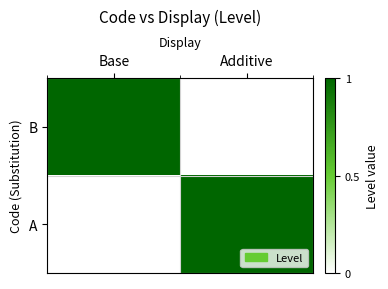

Reading left to right, what are all the values shown in this chart?

B: Base=1	Additive=0
A: Base=0	Additive=1